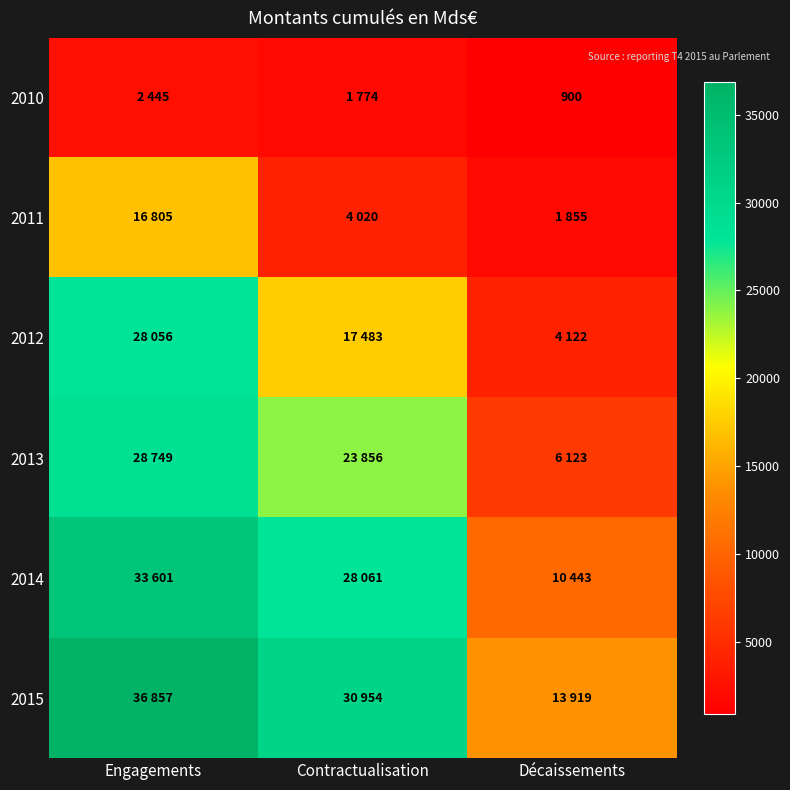

Which label corresponds to the smallest value in the chart?

Décaissements